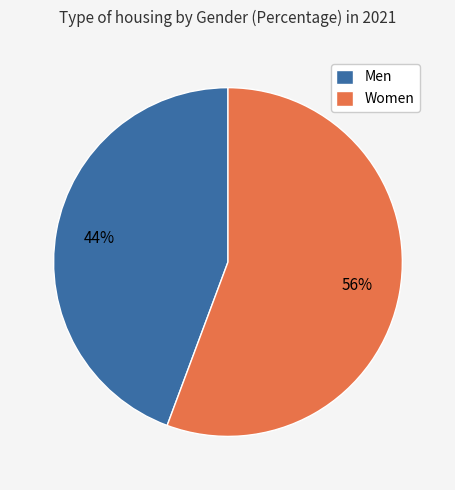

To the nearest percent, what percentage of the pie is Women?

56%